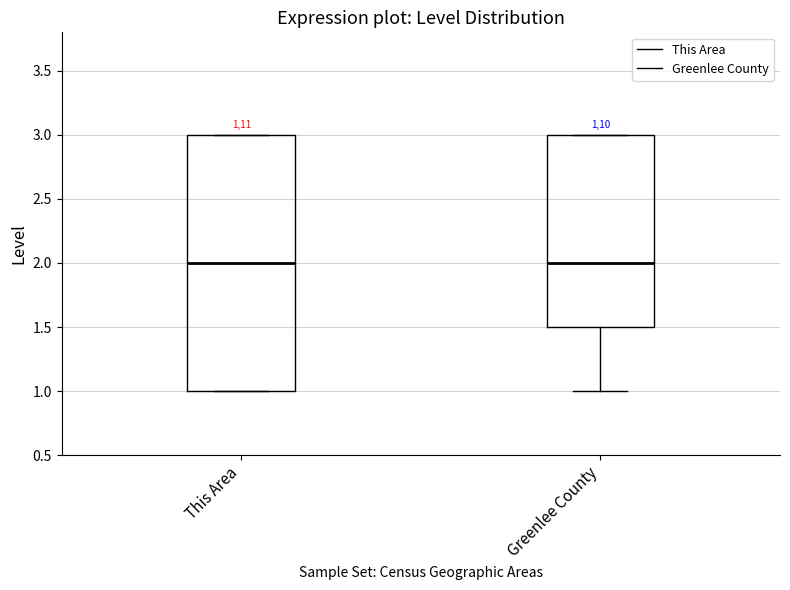

Where does the median line of the box for This Area sit on the y-axis? The values are not printed on the chart, so give them approximately, as read against the axis.

2.0